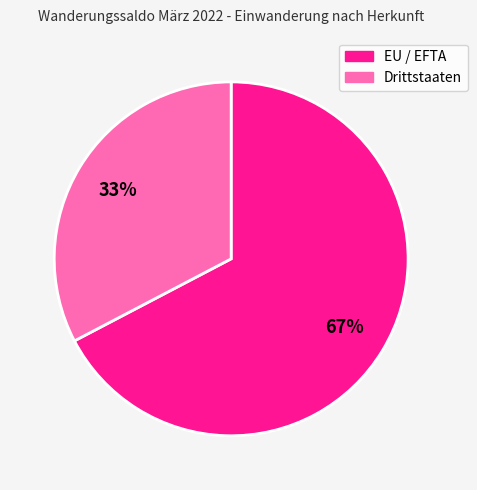

Which has a higher value, Drittstaaten or EU / EFTA?

EU / EFTA